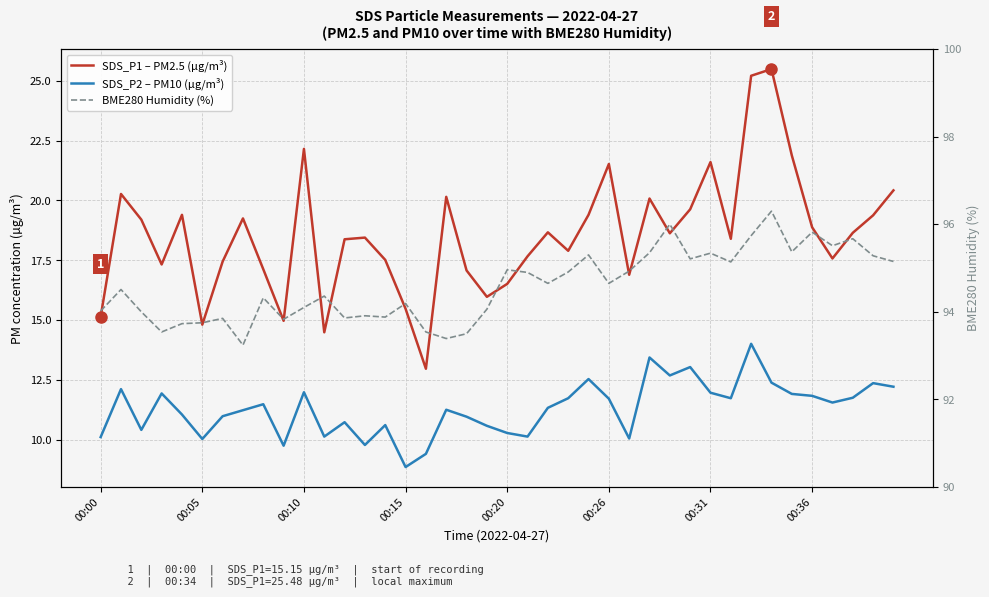

What is the difference between the highest and lowest values at 00:26?

82.9